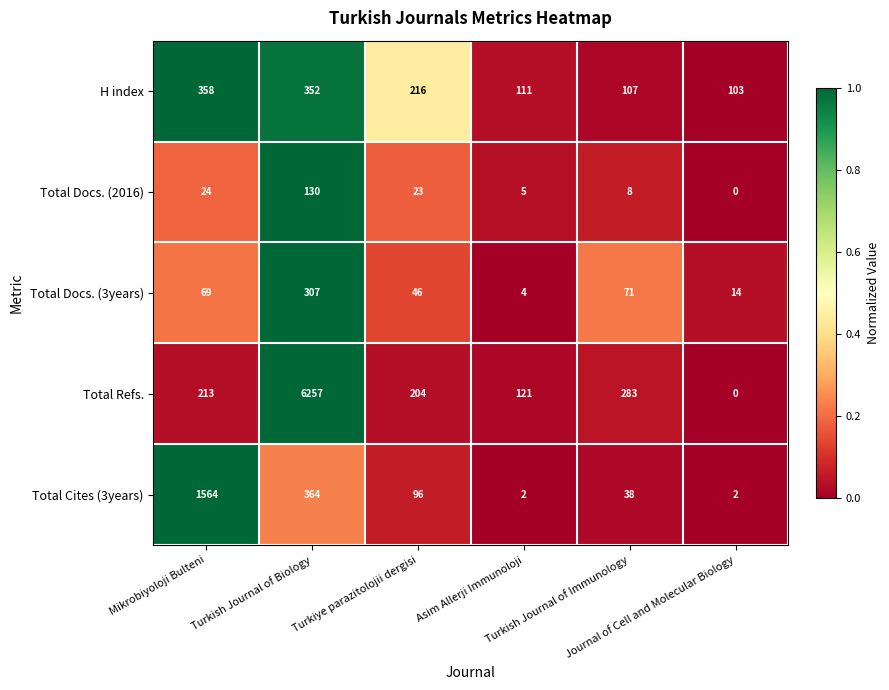

What is the sum of all Total Docs. (3years) values?

511